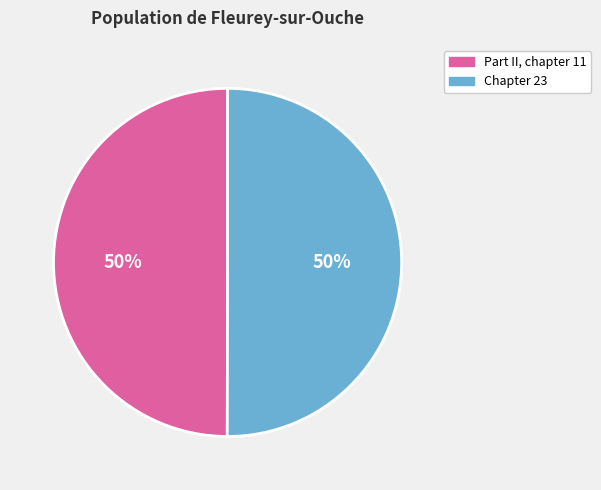

To the nearest percent, what percentage of the pie is Chapter 23?

50%